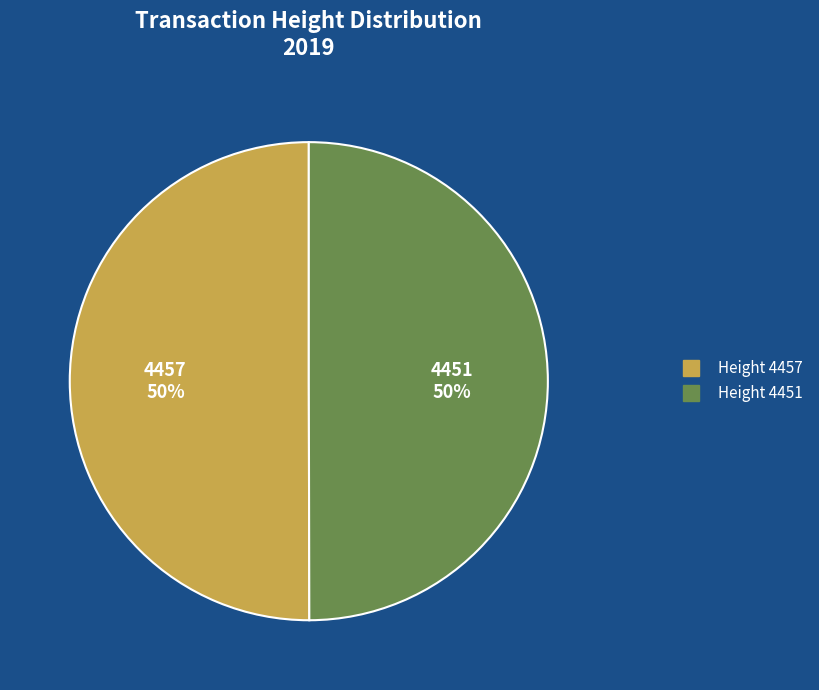

To the nearest percent, what is the average slice percentage?

50%